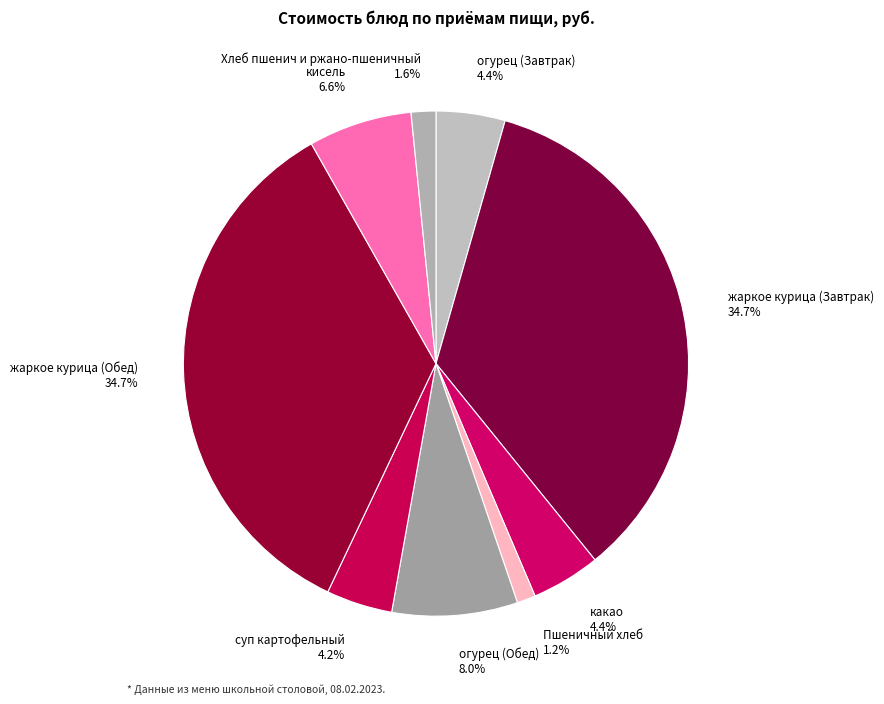

Is there a majority slice in this chart?

No